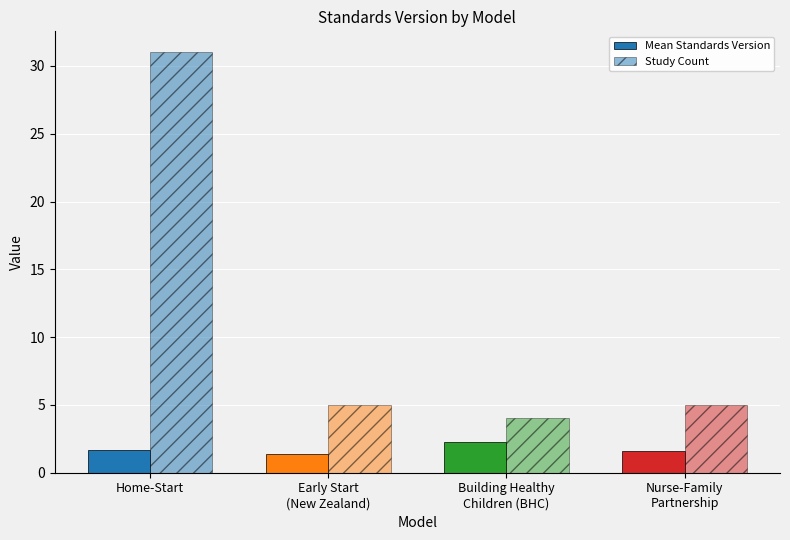

Rank the categories by Study Count value from highest to lowest.

Home-Start, Early Start
(New Zealand), Nurse-Family
Partnership, Building Healthy
Children (BHC)